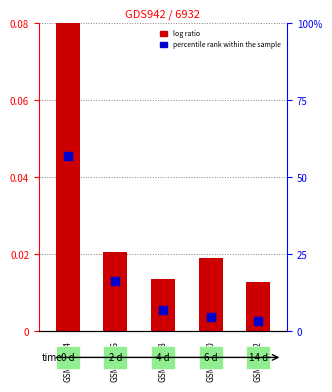

Which series has the widest spread of Y values?

percentile rank within the sample